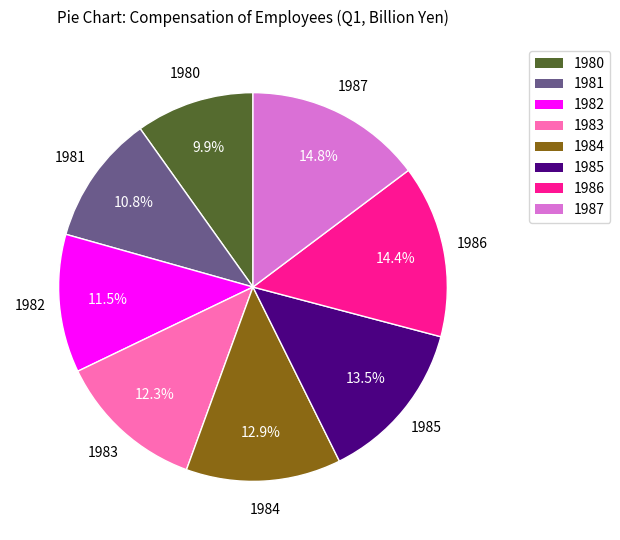

To the nearest percent, what is the difference between the 1985 and 1982 slice percentages?

2%